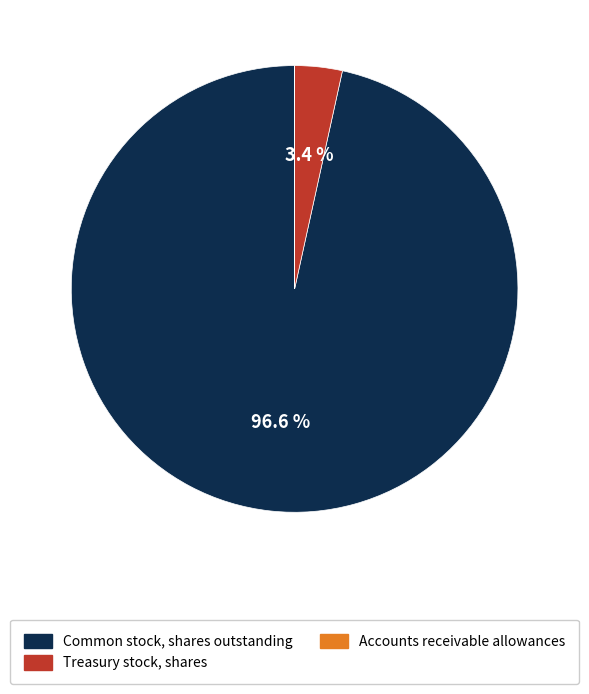

Is there a majority slice in this chart?

Yes